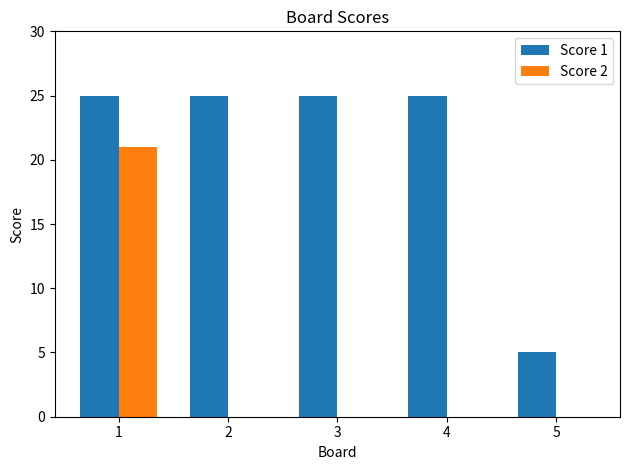

What are all the series names shown in the legend?

Score 1, Score 2